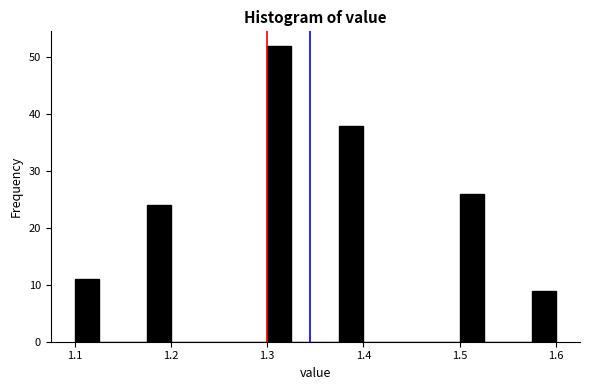

Around what value on the x-axis is the tallest bar? Give the approximate position of its centre, as read against the axis.

1.31